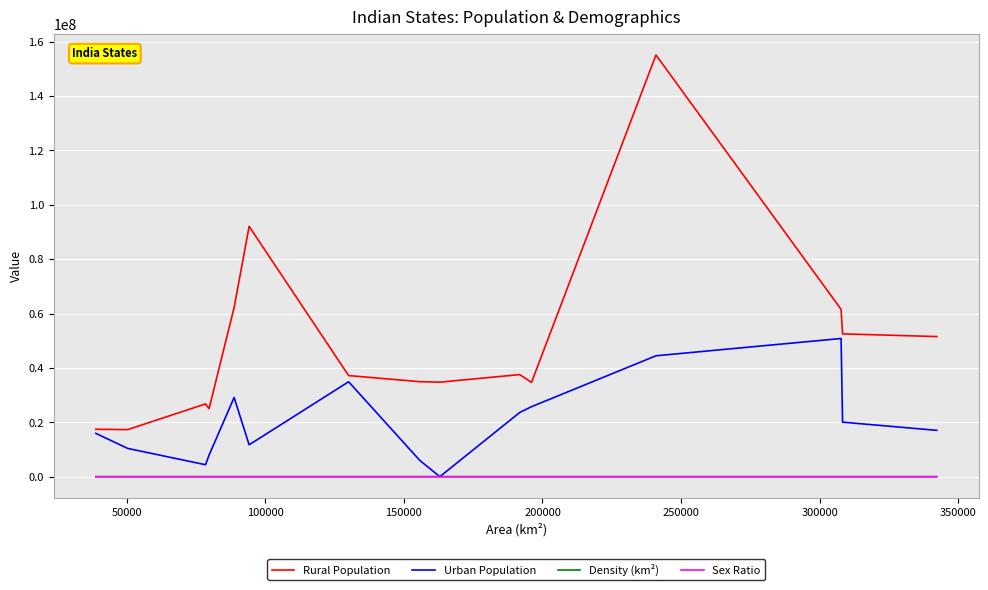

Which series has the largest range (max minus min)?

Rural Population